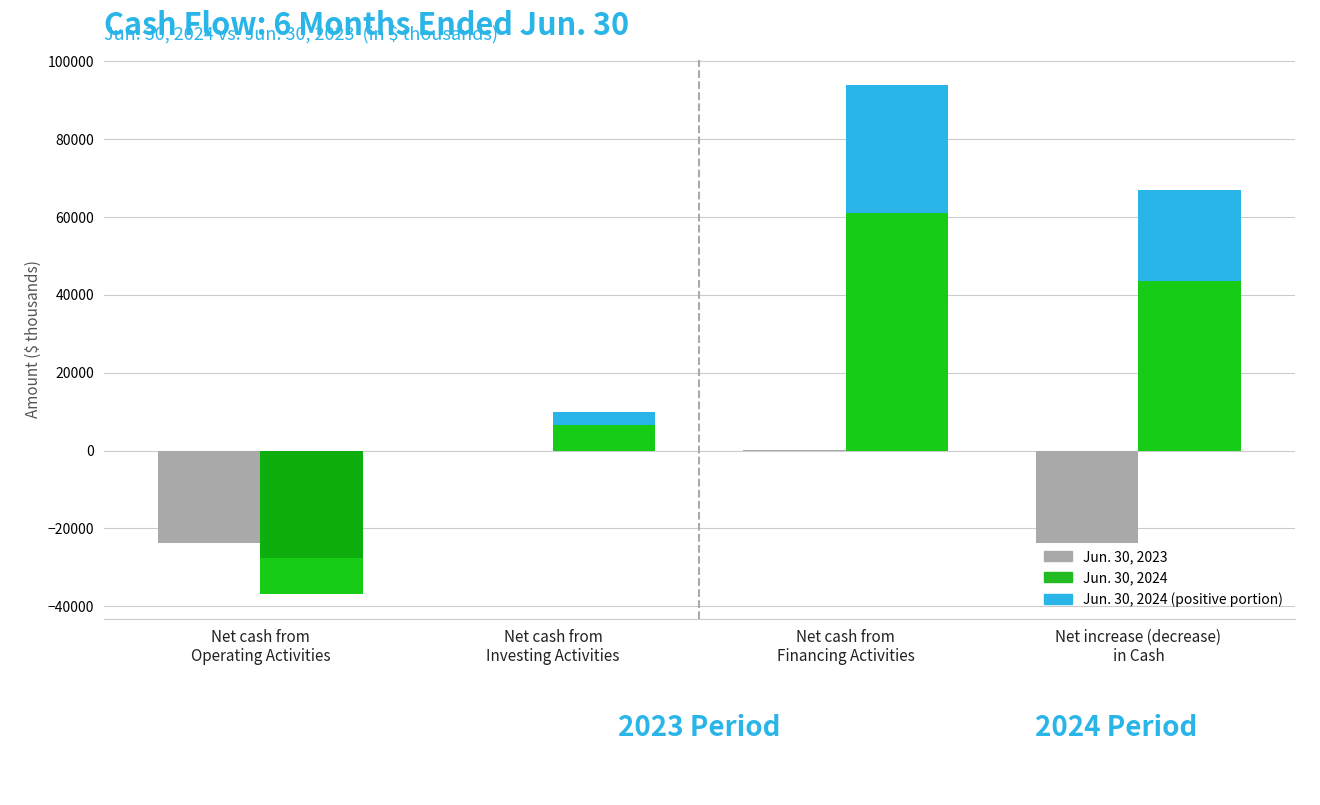

What is the label of the 3rd bar from the right?

Net cash from
Investing Activities